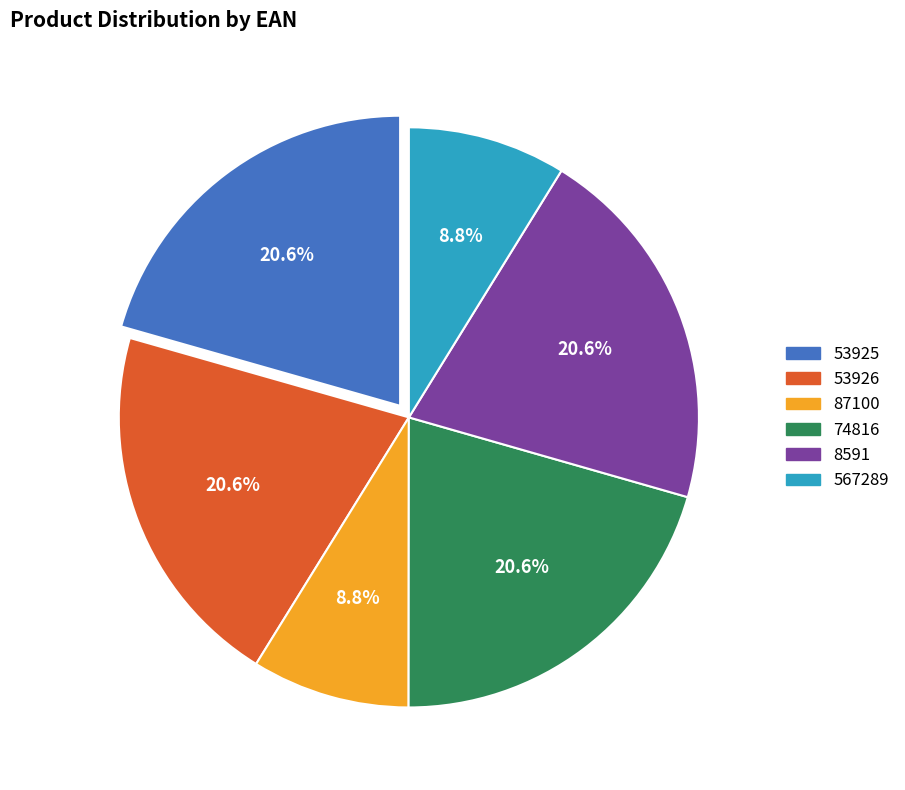

True or false: 87100 accounts for 9% of the total.

True